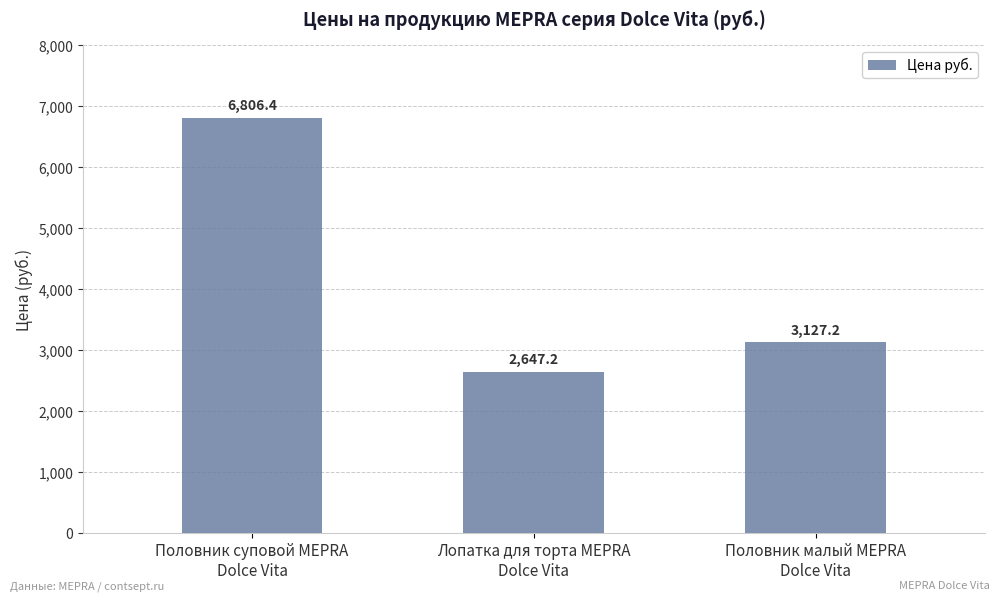

What is the change in value from Половник суповой MEPRA
Dolce Vita to Половник малый MEPRA
Dolce Vita?

-3679.2